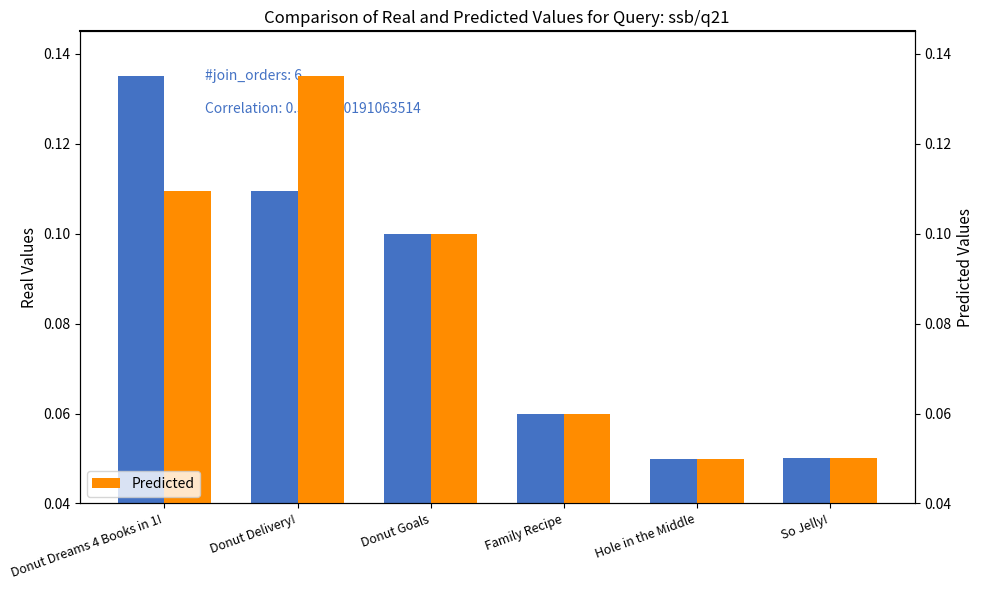

Is it true that Real equals 0.1 at Donut Delivery!?

True